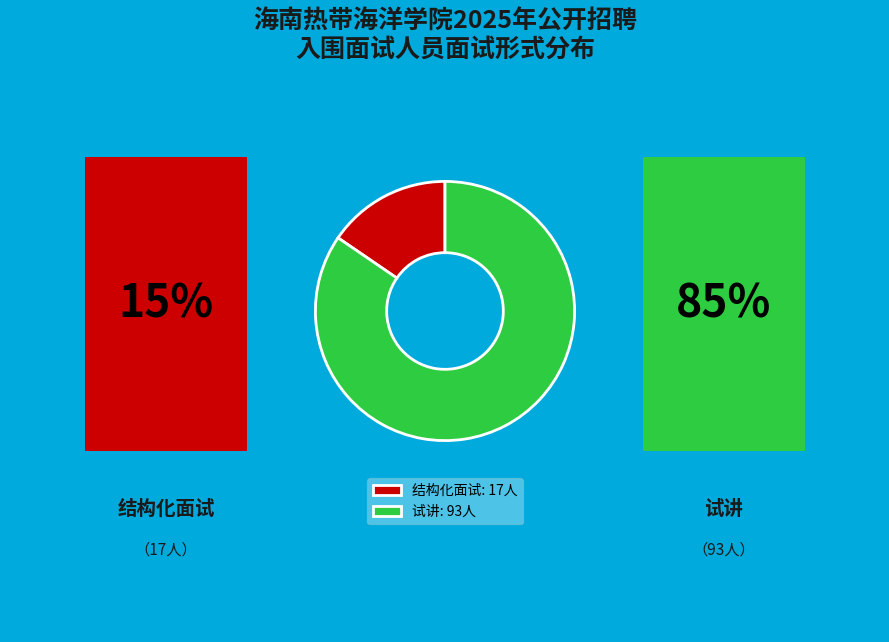

Does any single category account for the majority?

Yes